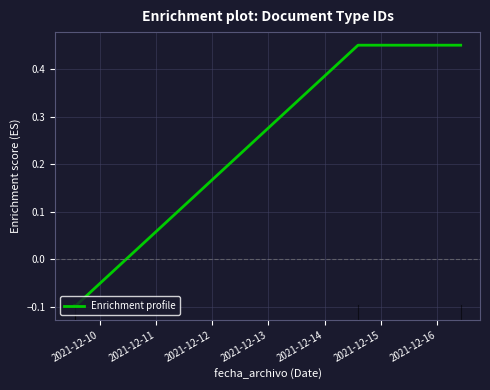

What is the average value?

0.2